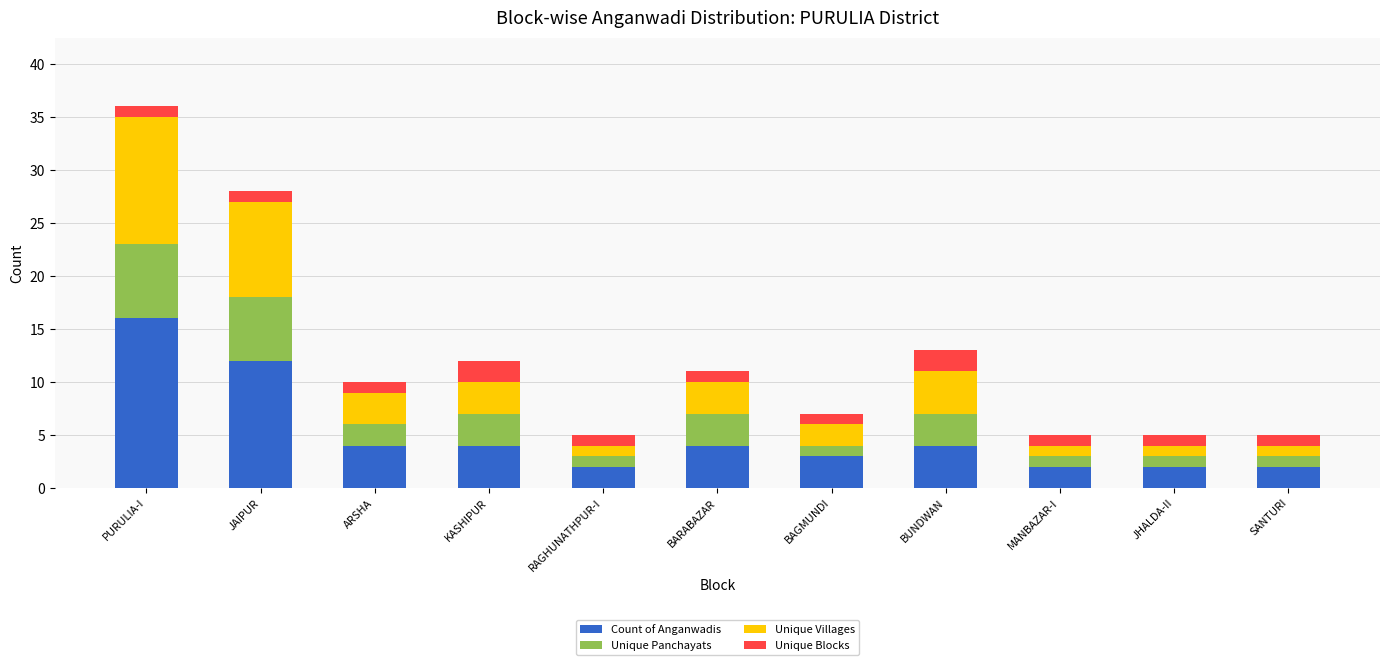

At which category is the sum across all series the highest?

PURULIA-I